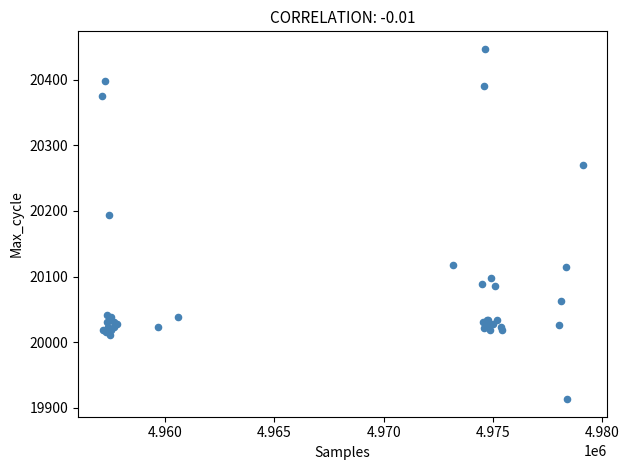

What Y value in the scatter plot is closest to 20180?

20194